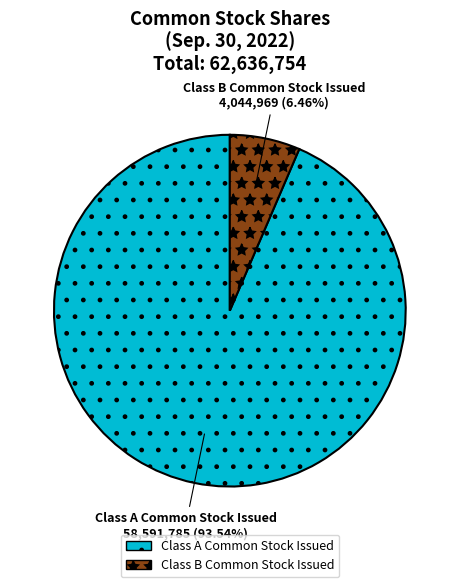

Combined, what portion of the pie is Class B Common Stock Issued and Class A Common Stock Issued?

100.0%